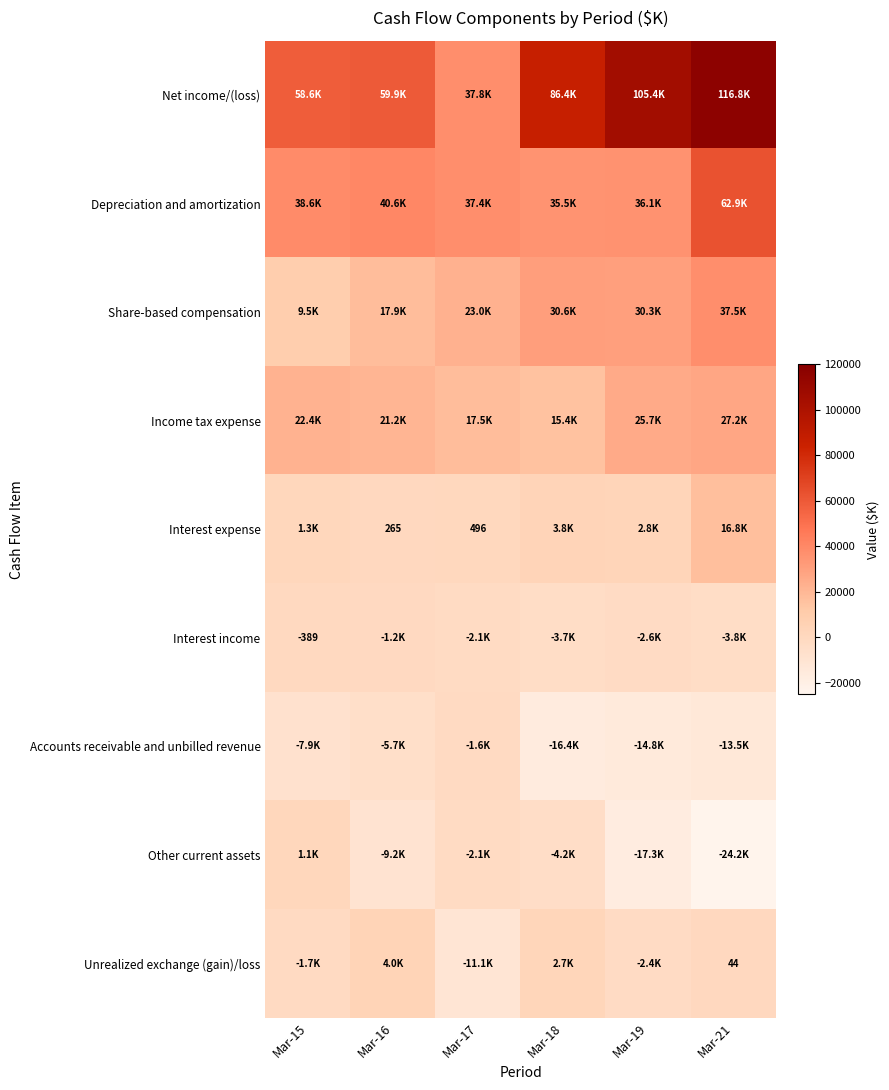

What is the sum of all Net income/(loss) values?

464895.1